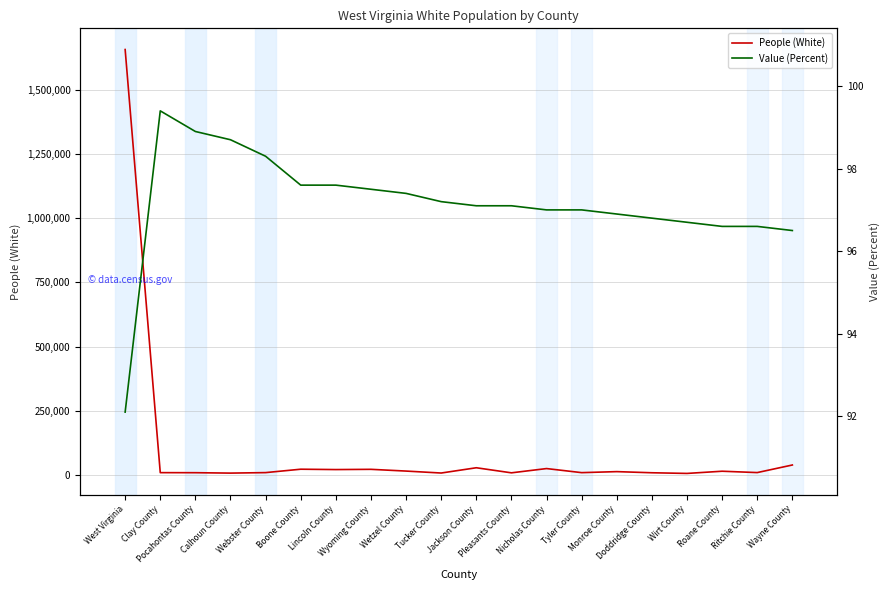

The Value (Percent) series shows 97.6 at Boone County. True or false?

True